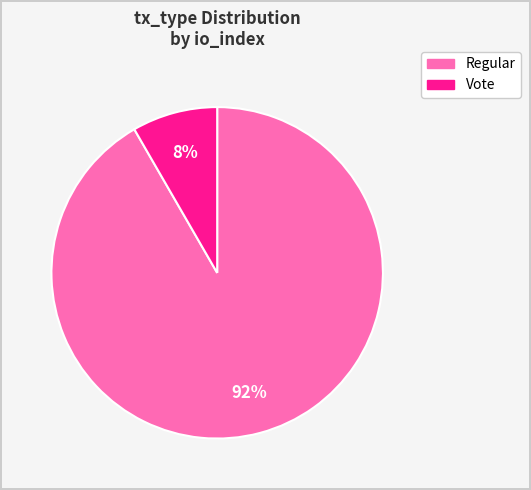

Count the number of slices in the pie.

2